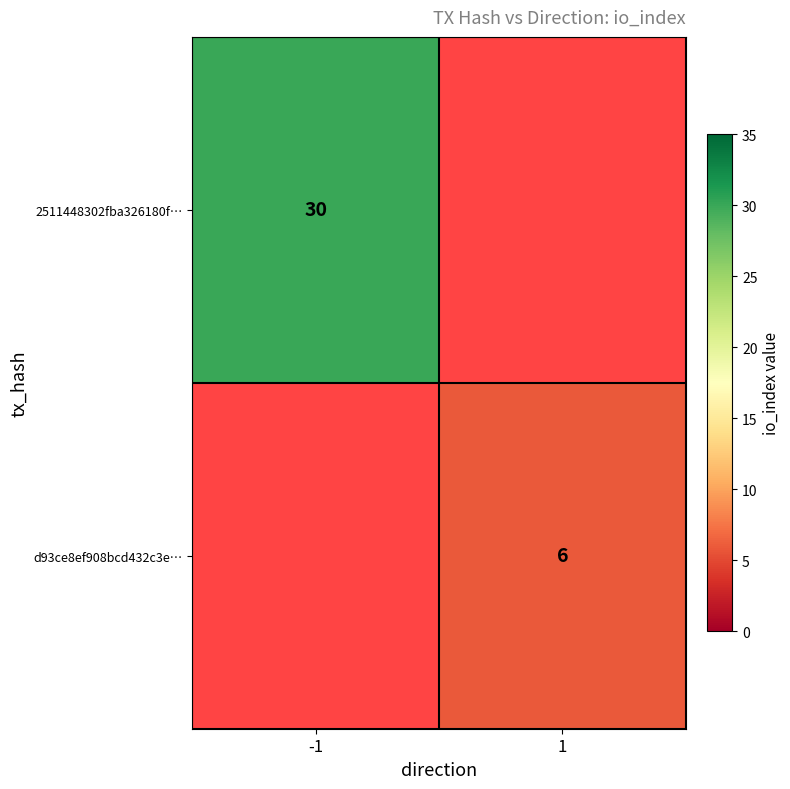

Count the number of categories in the chart.

2